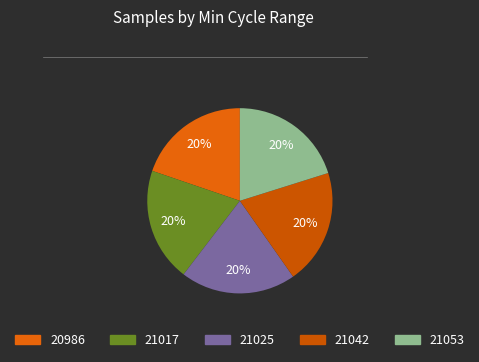

To the nearest percent, what portion does 21017 represent?

20%